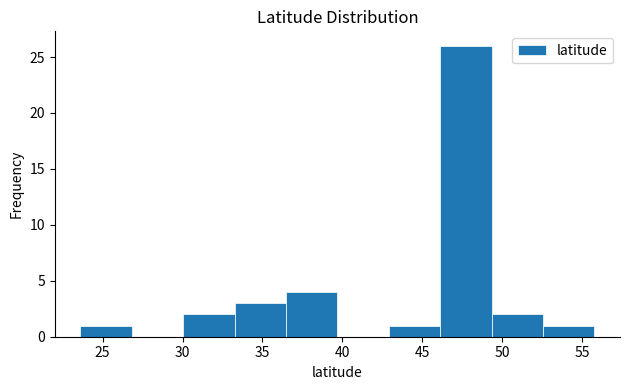

Reading left to right, transcribe this chart: for each bar, give the range it covers on the x-axis and its height. Neither the bar edges nor the heights are printed on the chart, so give them approximately, as read against the axes.

23.5 to 27.0: 1
27.0 to 30.0: 0
30.0 to 33.5: 2
33.5 to 36.5: 3
36.5 to 39.5: 4
39.5 to 43.0: 0
43.0 to 46.0: 1
46.0 to 49.5: 26
49.5 to 52.5: 2
52.5 to 56.0: 1